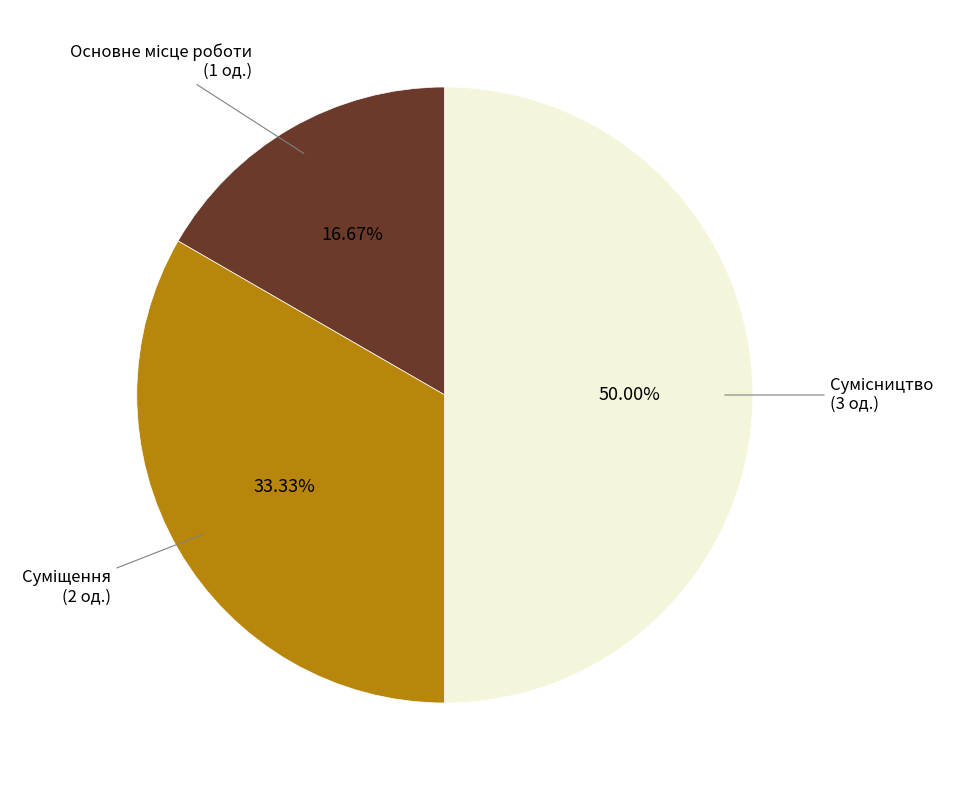

Count the number of slices in the pie.

3